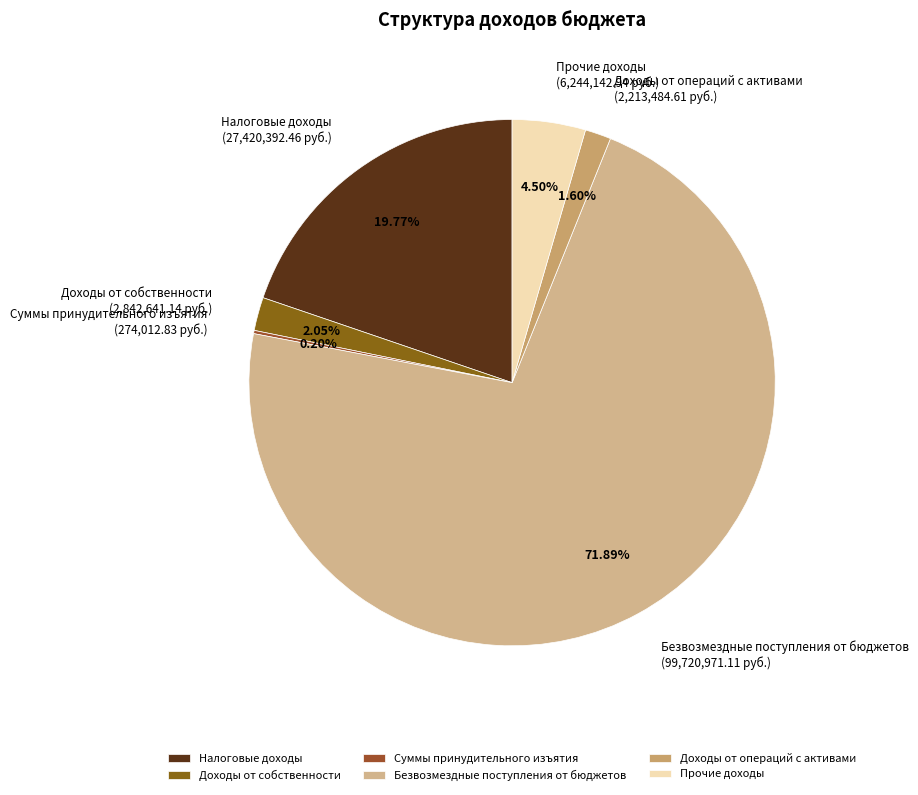

Which category has the biggest portion of the pie?

Безвозмездные поступления от бюджетов